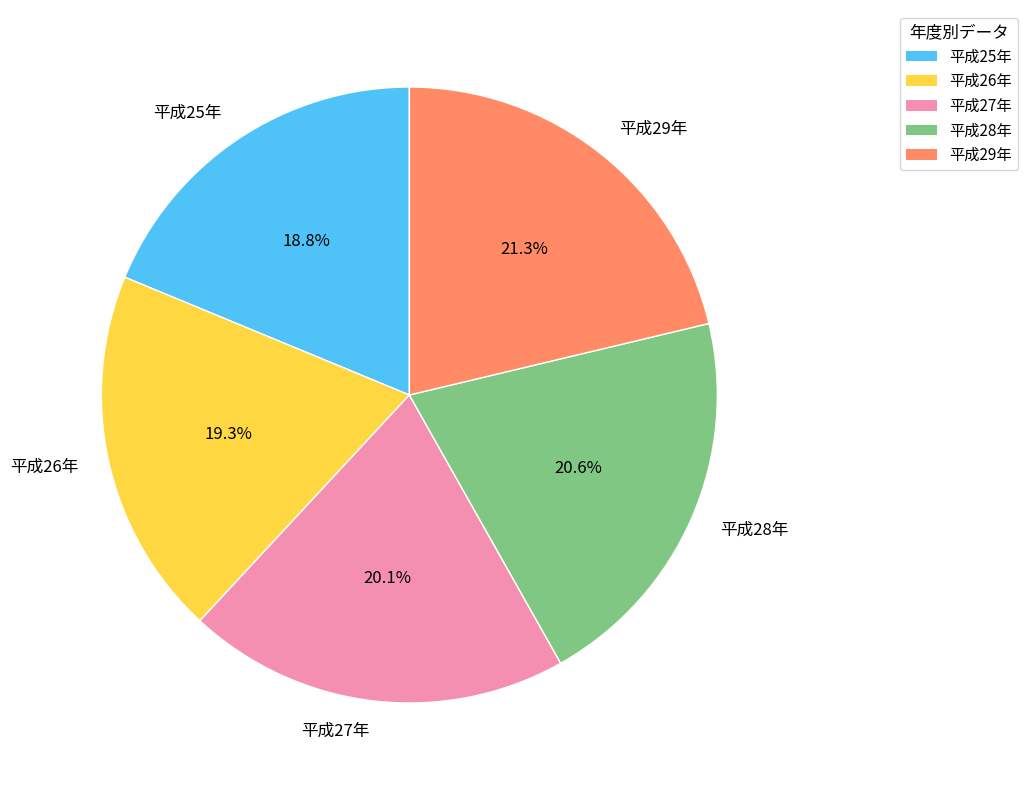

Does 平成26年 represent more than half of the total?

No